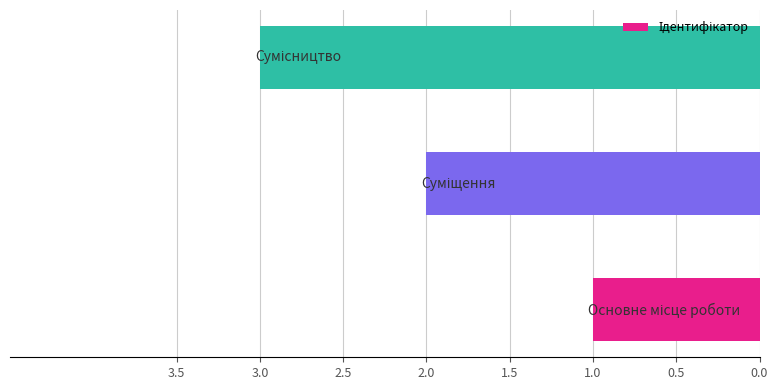

What is the sum of all values?

6